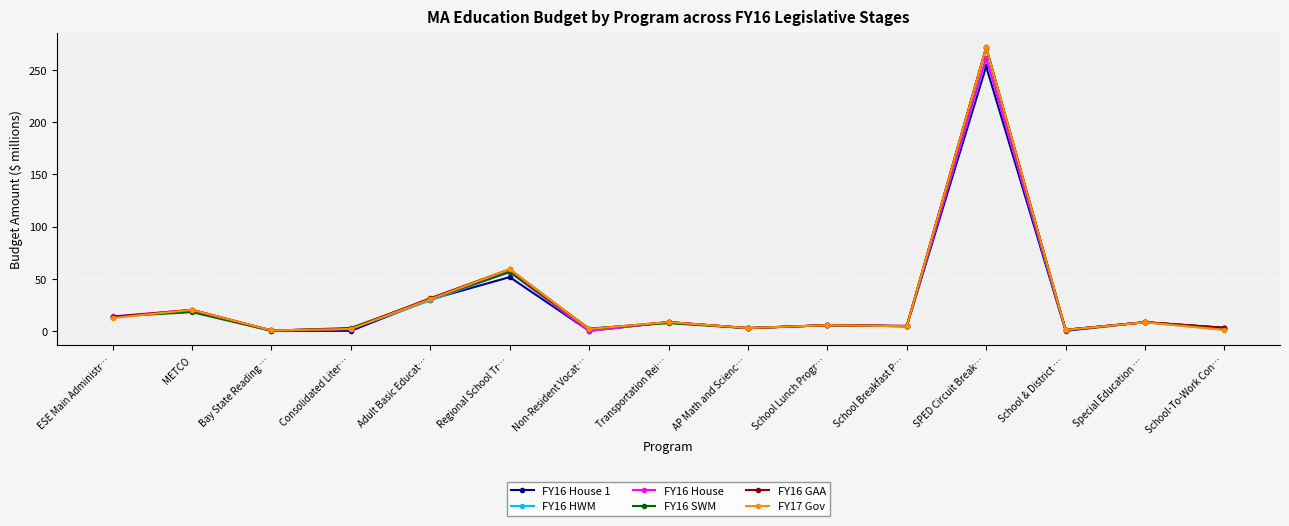

True or false: FY16 House 1 has a value of 0.0 at Bay State Reading ….

True